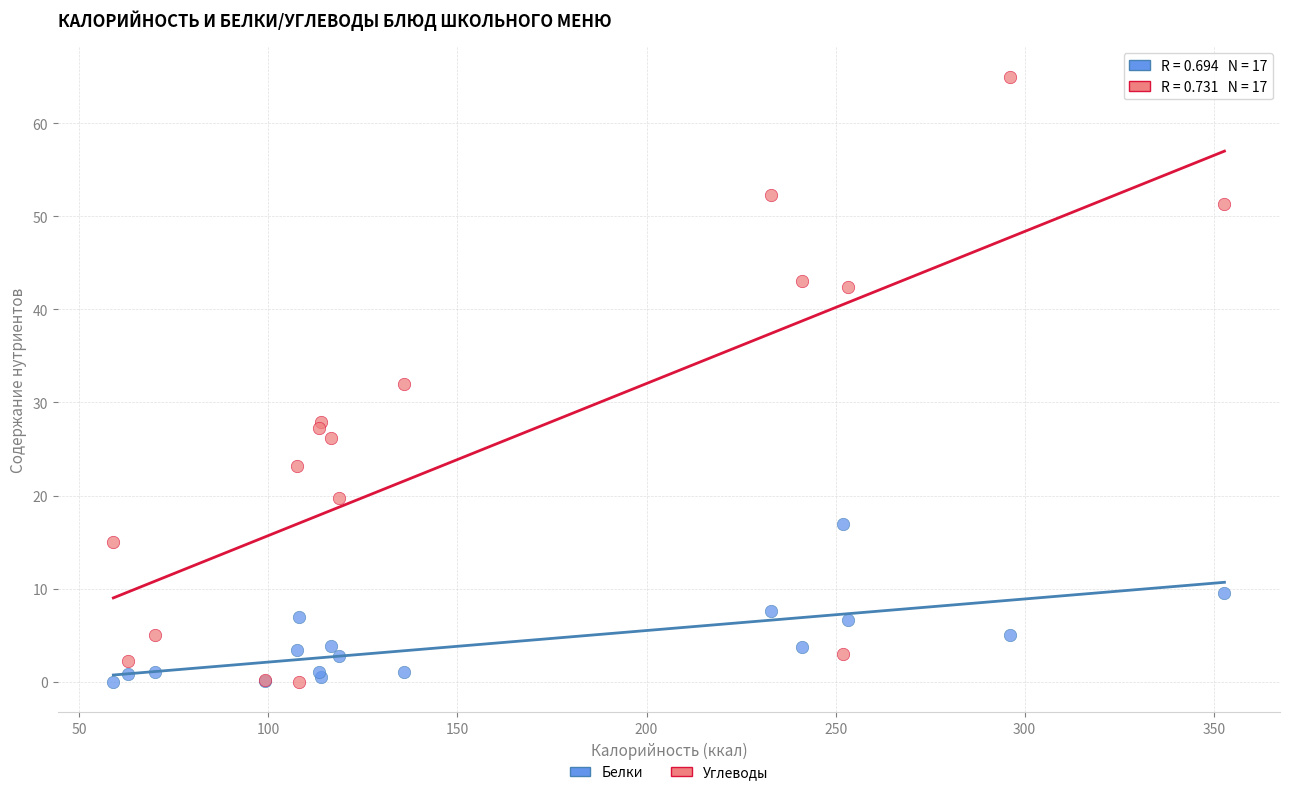

Which series reaches the maximum Y coordinate?

Углеводы